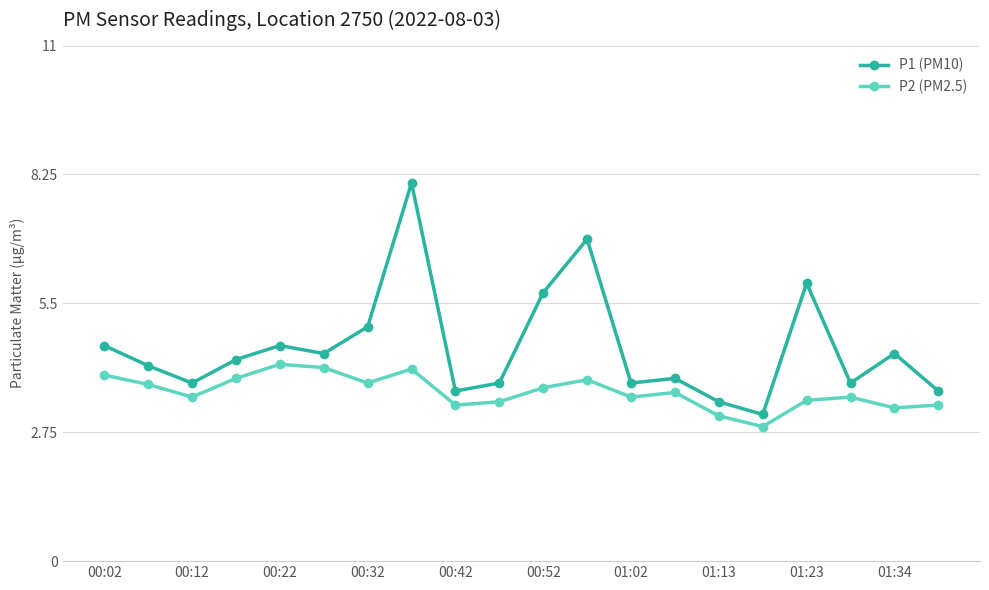

True or false: P2 (PM2.5) and P1 (PM10) intersect in this chart.

False